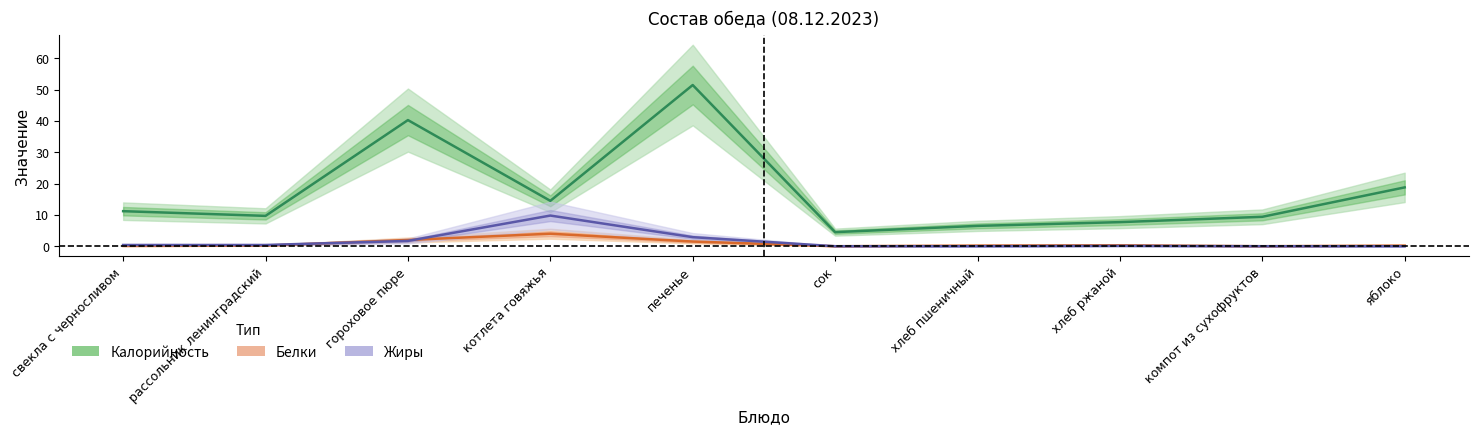

What is the difference between the maximum and minimum values in the Калорийность series?

47.0